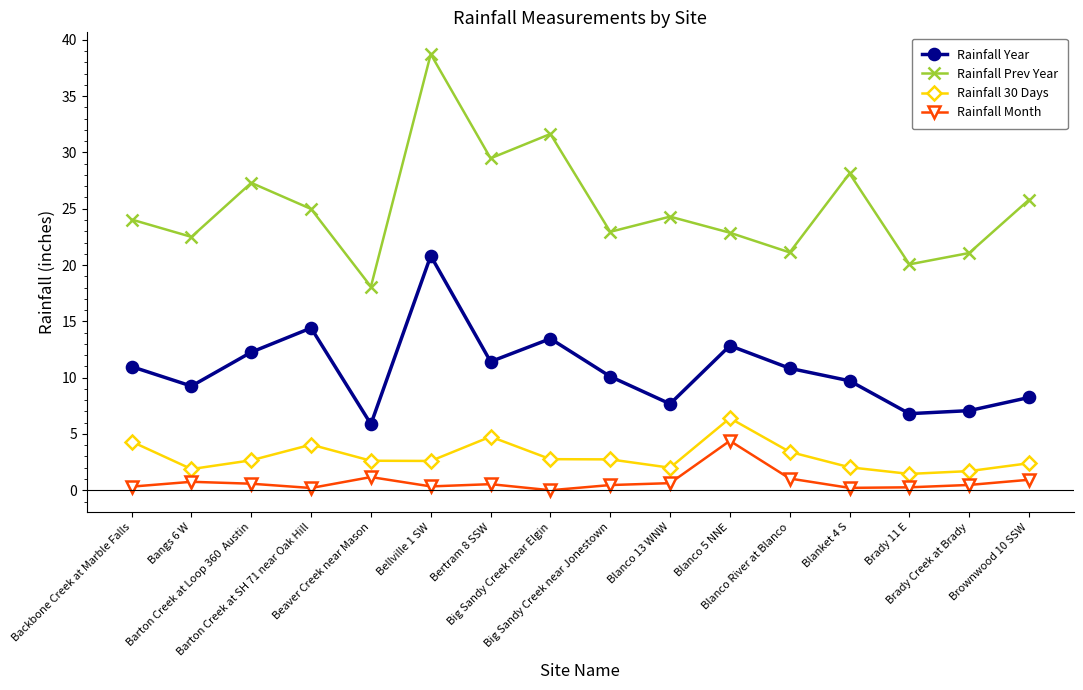

True or false: Rainfall 30 Days has more than 0 points higher than both neighbors.

True